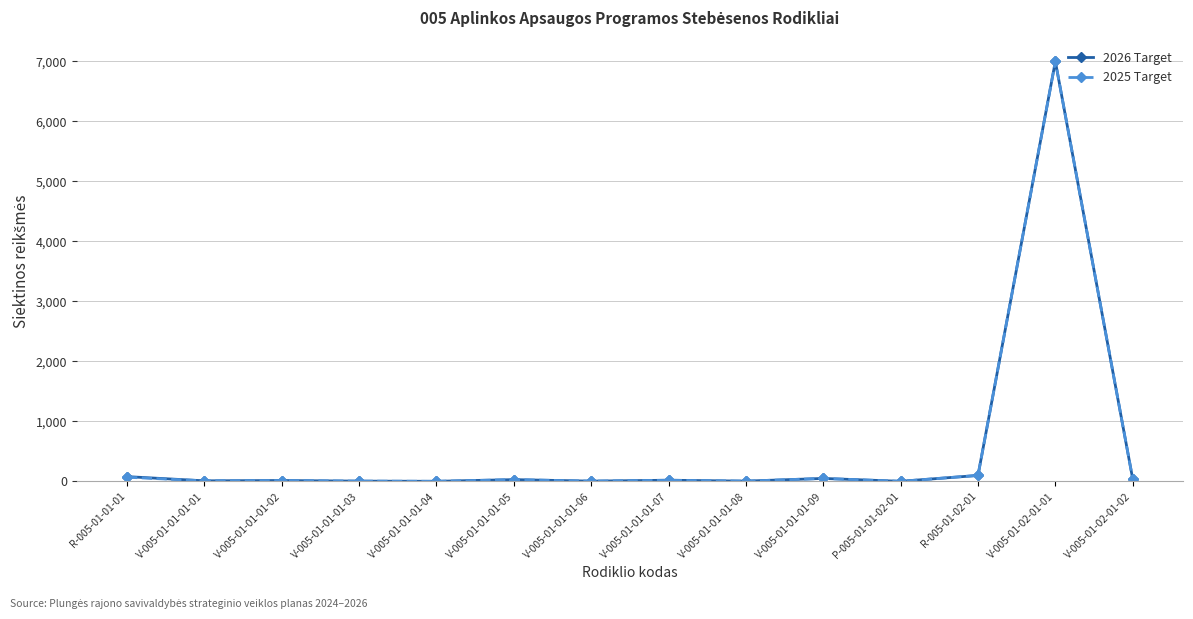

At which category is the sum across all series the highest?

V-005-01-02-01-01